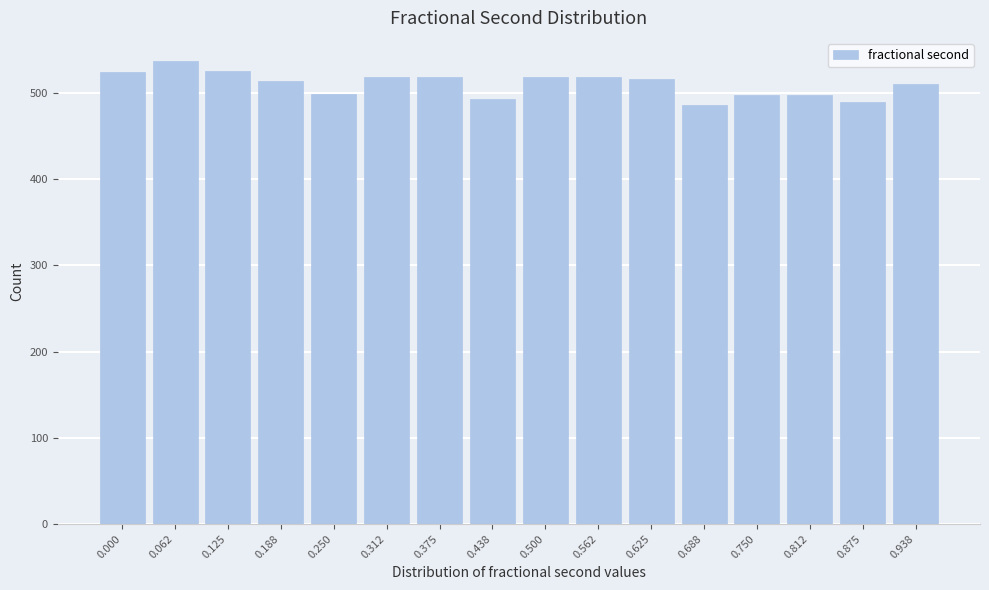

What is the value of the 2nd bar from the left?

537